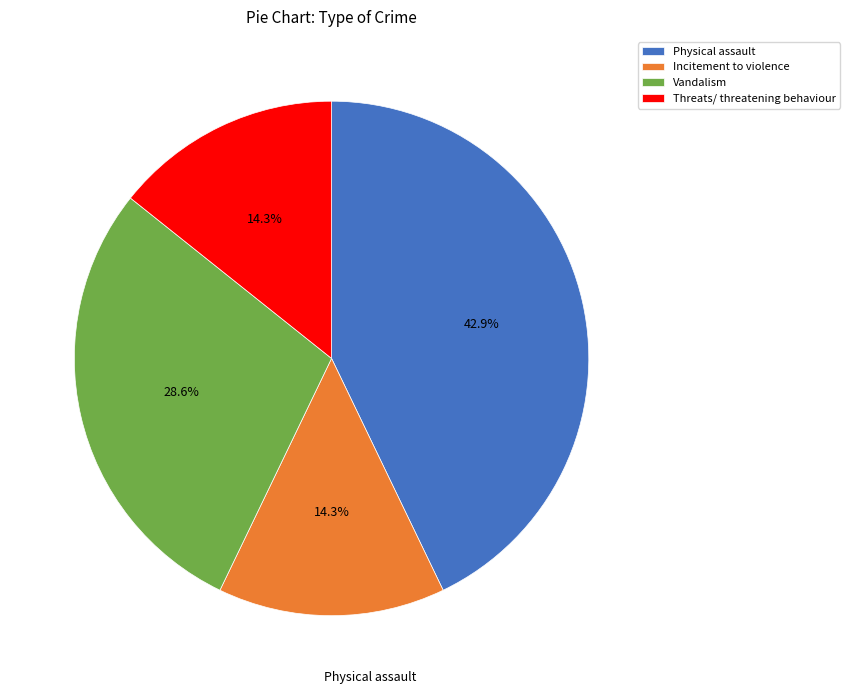

Combined, do Vandalism and Physical assault account for over 50%?

Yes